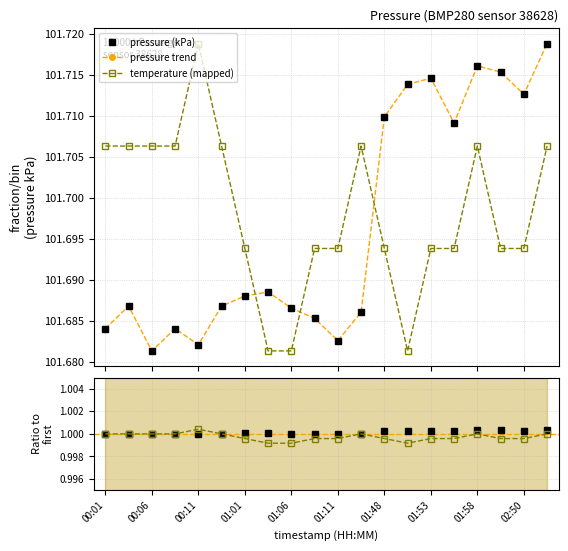

What is the sum of the temperature values at 02:52 and 01:08?

203.4